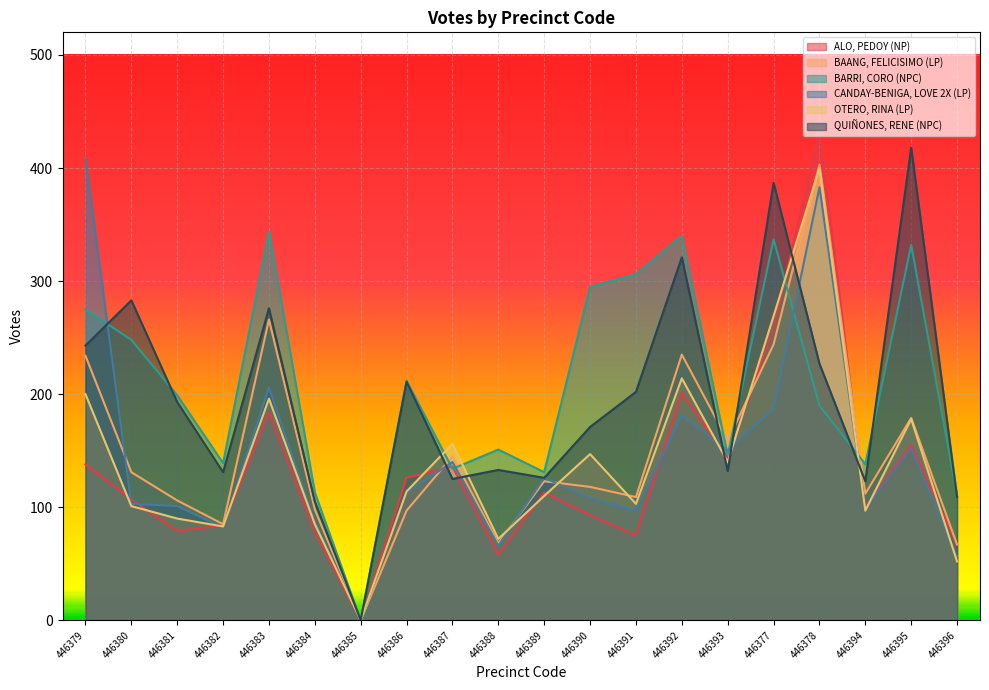

Reading left to right, transcribe all the data shown in this chart.

ALO, PEDOY (NP): 446379=138	446380=107	446381=79	446382=84	446383=184	446384=78	446385=0	446386=126	446387=136	446388=58	446389=113	446390=93	446391=75	446392=201	446393=144	446377=258	446378=433	446394=100	446395=155	446396=67
BAANG, FELICISIMO (LP): 446379=234	446380=131	446381=106	446382=85	446383=266	446384=98	446385=0	446386=97	446387=145	446388=68	446389=123	446390=118	446391=109	446392=235	446393=159	446377=244	446378=403	446394=112	446395=179	446396=67
BARRI, CORO (NPC): 446379=275	446380=248	446381=199	446382=139	446383=344	446384=113	446385=0	446386=212	446387=134	446388=151	446389=131	446390=295	446391=306	446392=340	446393=146	446377=337	446378=190	446394=138	446395=332	446396=110
CANDAY-BENIGA, LOVE 2X (LP): 446379=408	446380=103	446381=101	446382=82	446383=206	446384=87	446385=0	446386=113	446387=140	446388=66	446389=126	446390=108	446391=97	446392=181	446393=150	446377=187	446378=383	446394=99	446395=152	446396=56
OTERO, RINA (LP): 446379=200	446380=101	446381=90	446382=83	446383=196	446384=85	446385=0	446386=114	446387=156	446388=72	446389=110	446390=147	446391=103	446392=214	446393=140	446377=269	446378=400	446394=97	446395=178	446396=52
QUIÑONES, RENE (NPC): 446379=243	446380=283	446381=193	446382=131	446383=276	446384=105	446385=0	446386=211	446387=125	446388=133	446389=126	446390=171	446391=202	446392=321	446393=132	446377=387	446378=227	446394=123	446395=418	446396=109